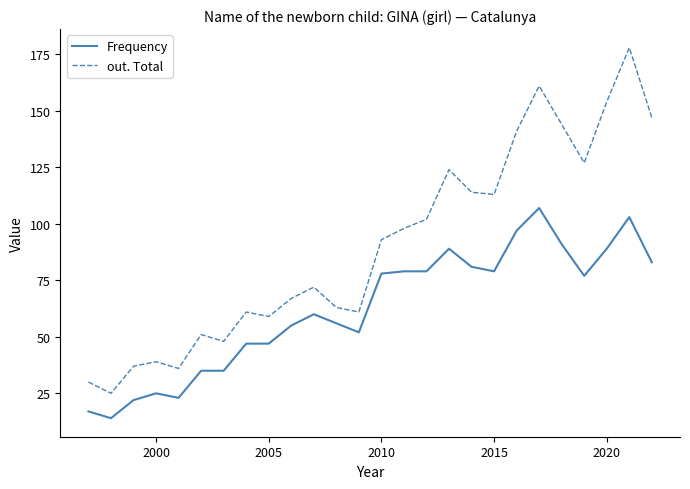

True or false: Frequency has more than 1 points higher than both neighbors.

True